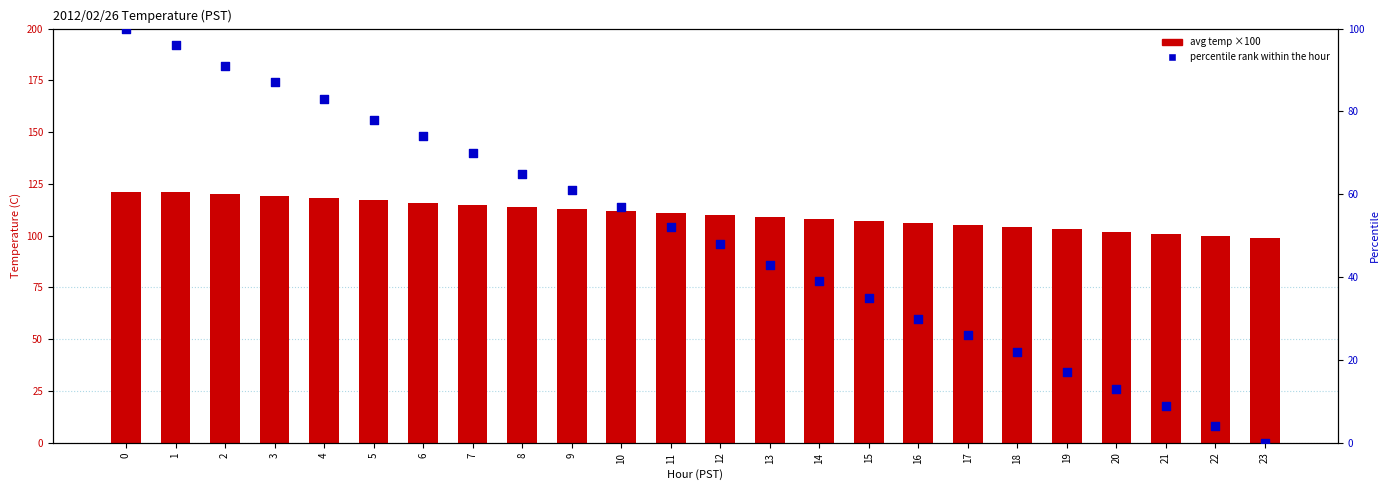

Which series contains the highest Y value?

avg temp ×100